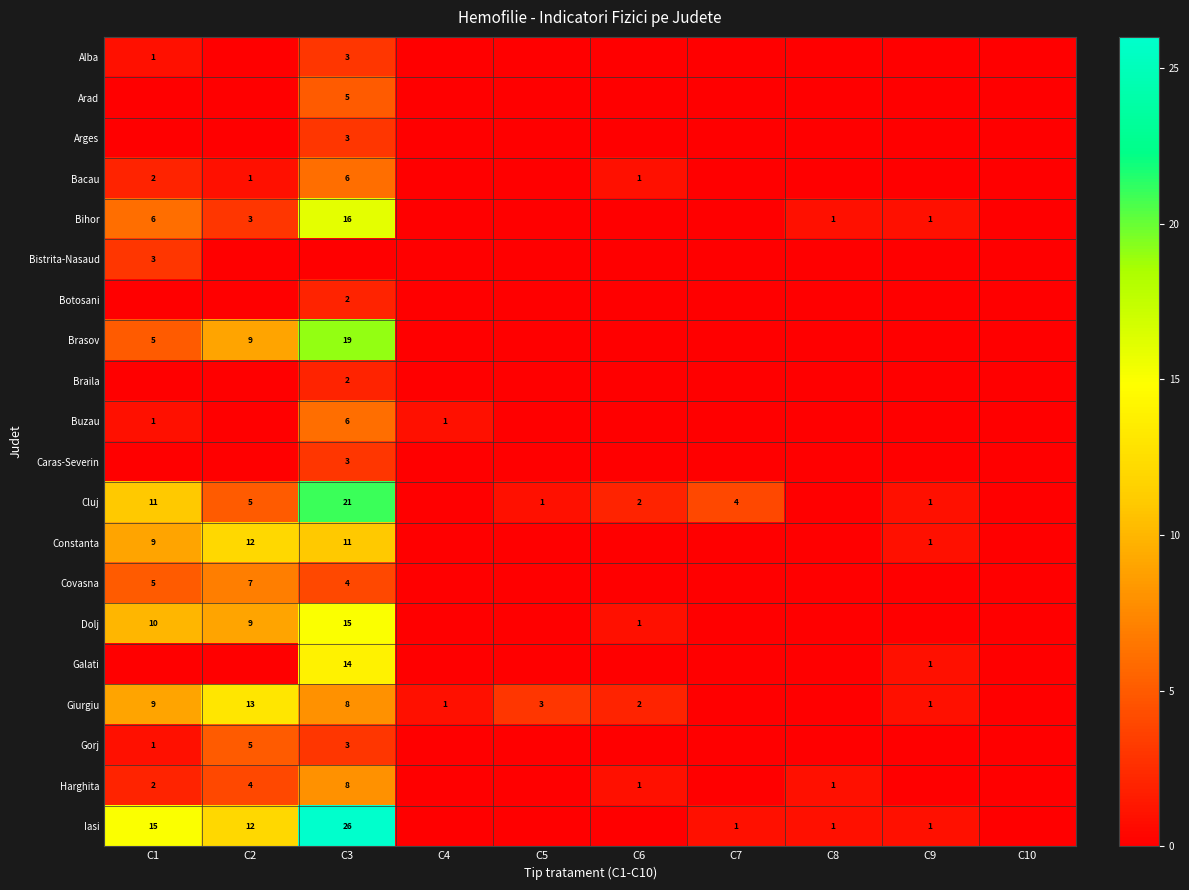

The value of Bihor at C8 is 1. True or false?

True